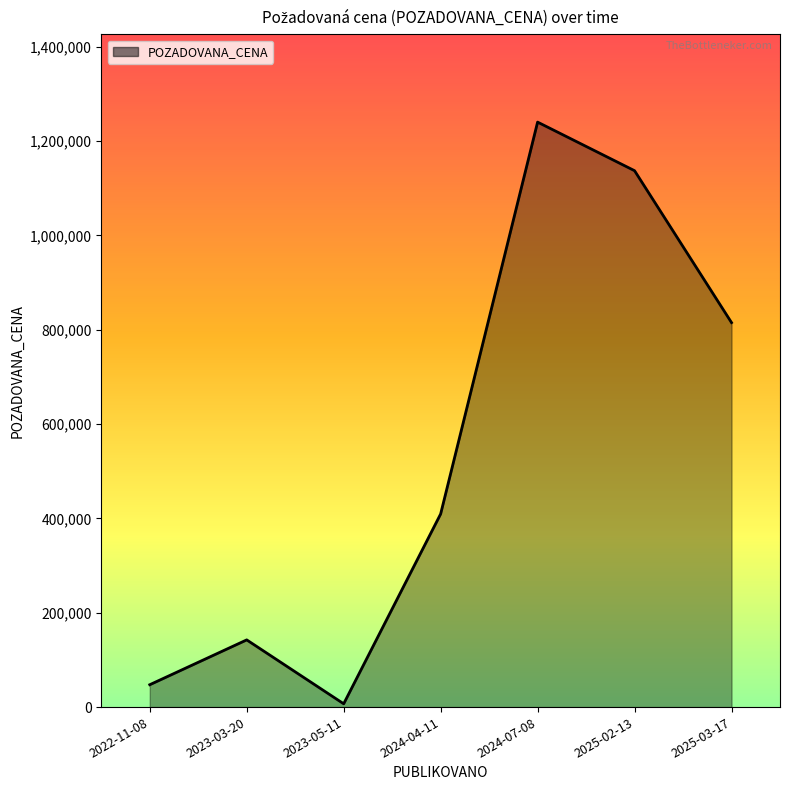

Reading left to right, transcribe all the data shown in this chart.

2022-11-08=47430	2023-03-20=142460	2023-05-11=7000	2024-04-11=409400	2024-07-08=1240000	2025-02-13=1137000	2025-03-17=815000